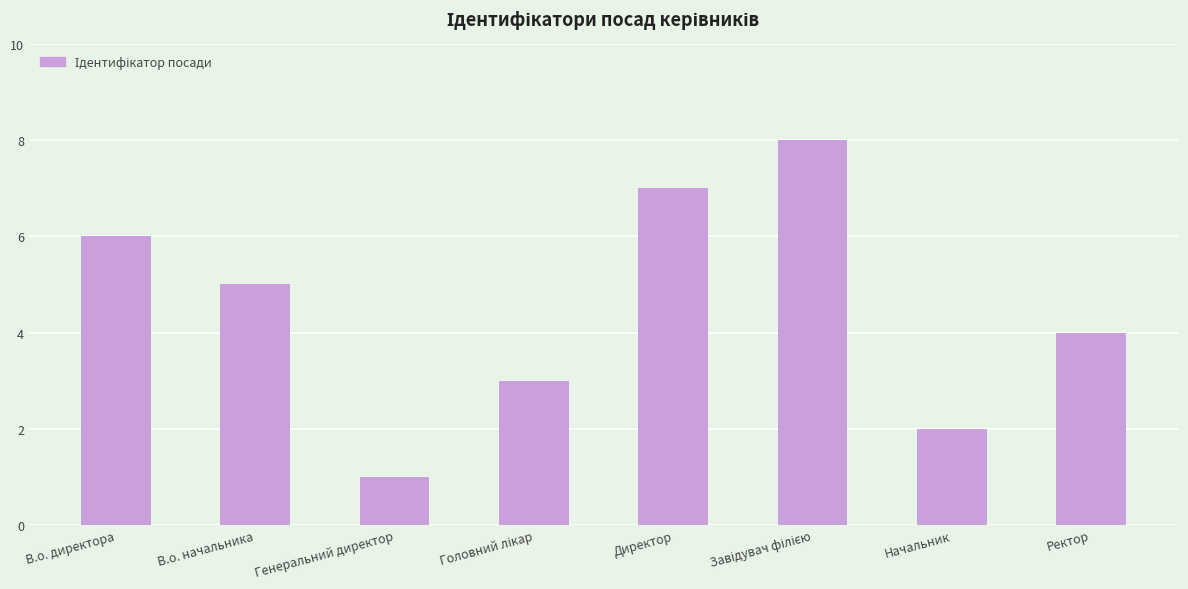

Reading left to right, transcribe all the data shown in this chart.

6	5	1	3	7	8	2	4